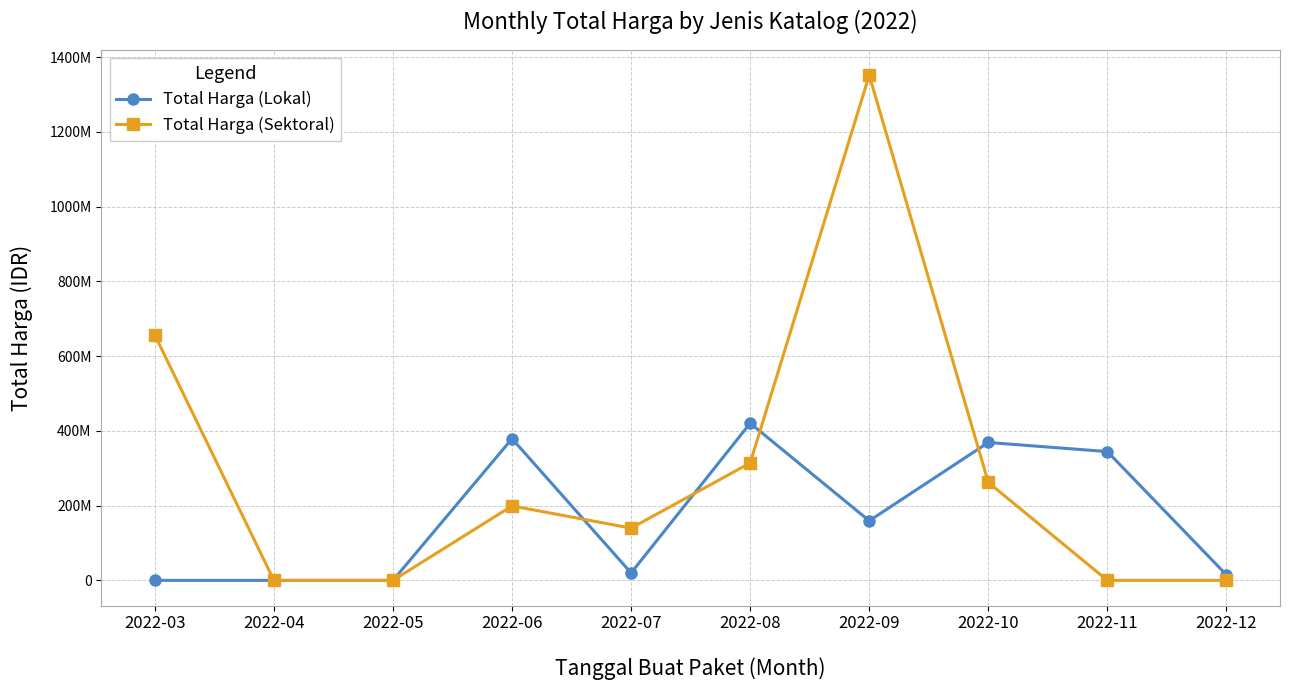

What are all the series names shown in the legend?

Total Harga (Lokal), Total Harga (Sektoral)